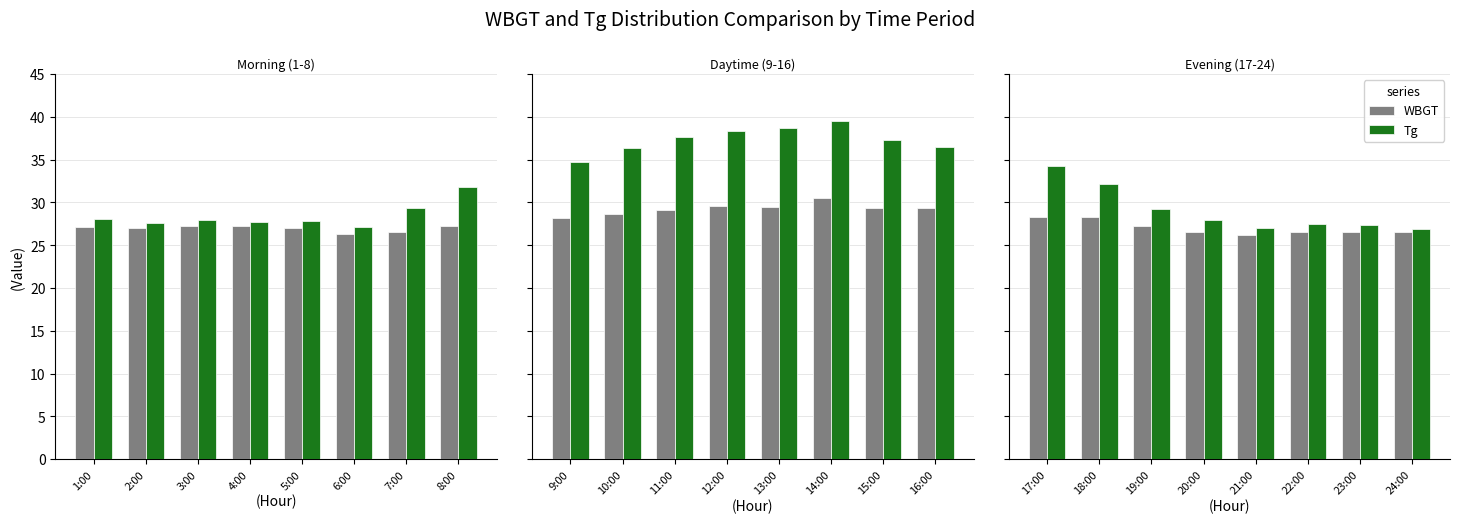

What is the minimum value shown in the chart?

26.2